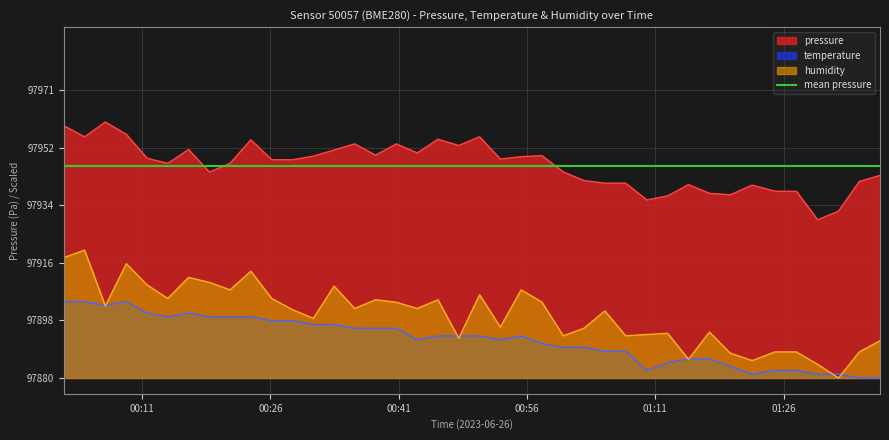

Reading left to right, transcribe all the data shown in this chart.

pressure: 97960.0	97956.5	97961.2	97957.3	97949.7	97948.1	97952.5	97945.3	97948.1	97955.5	97949.2	97949.2	97950.4	97952.3	97954.2	97950.7	97954.2	97951.4	97955.7	97953.8	97956.5	97949.4	97950.2	97950.5	97945.4	97942.7	97941.8	97941.8	97936.5	97937.8	97941.4	97938.6	97938.2	97941.2	97939.3	97939.3	97930.2	97933.0	97942.4	97944.3
temperature: 97904.4	97904.4	97903.2	97904.4	97900.8	97899.6	97900.8	97899.6	97899.6	97899.6	97898.4	97898.4	97897.2	97897.2	97895.9	97895.9	97895.9	97892.3	97893.5	97893.5	97893.5	97892.3	97893.5	97891.1	97889.9	97889.9	97888.7	97888.7	97882.7	97885.1	97886.3	97886.3	97883.9	97881.5	97882.7	97882.7	97881.5	97881.5	97880.2	97880.2
humidity: 97918.3	97920.7	97903.0	97916.3	97909.7	97905.4	97912.0	97910.5	97908.1	97914.0	97905.4	97901.8	97899.1	97909.3	97902.2	97905.0	97904.2	97902.2	97905.0	97892.8	97906.5	97896.3	97908.1	97904.2	97893.6	97895.9	97901.4	97893.6	97894.0	97894.4	97886.1	97894.8	97888.1	97885.7	97888.5	97888.5	97884.6	97880.2	97888.5	97892.0